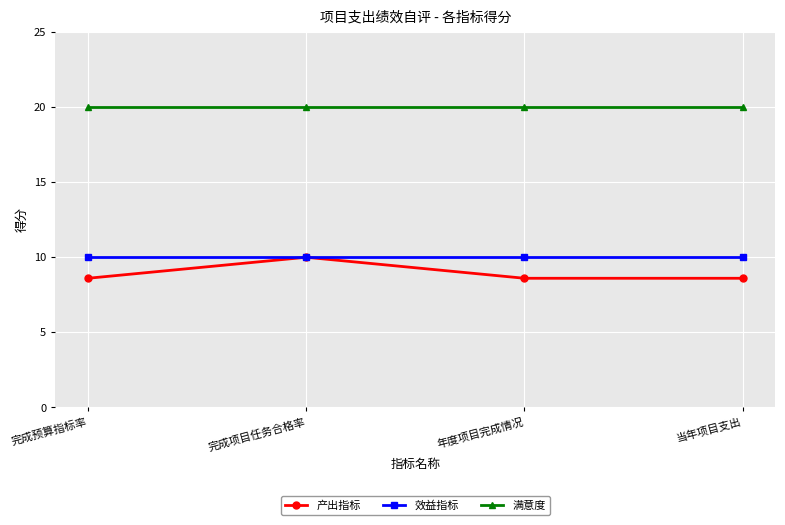

What is the spread (max minus min) of values at 完成项目任务合格率?

10.0